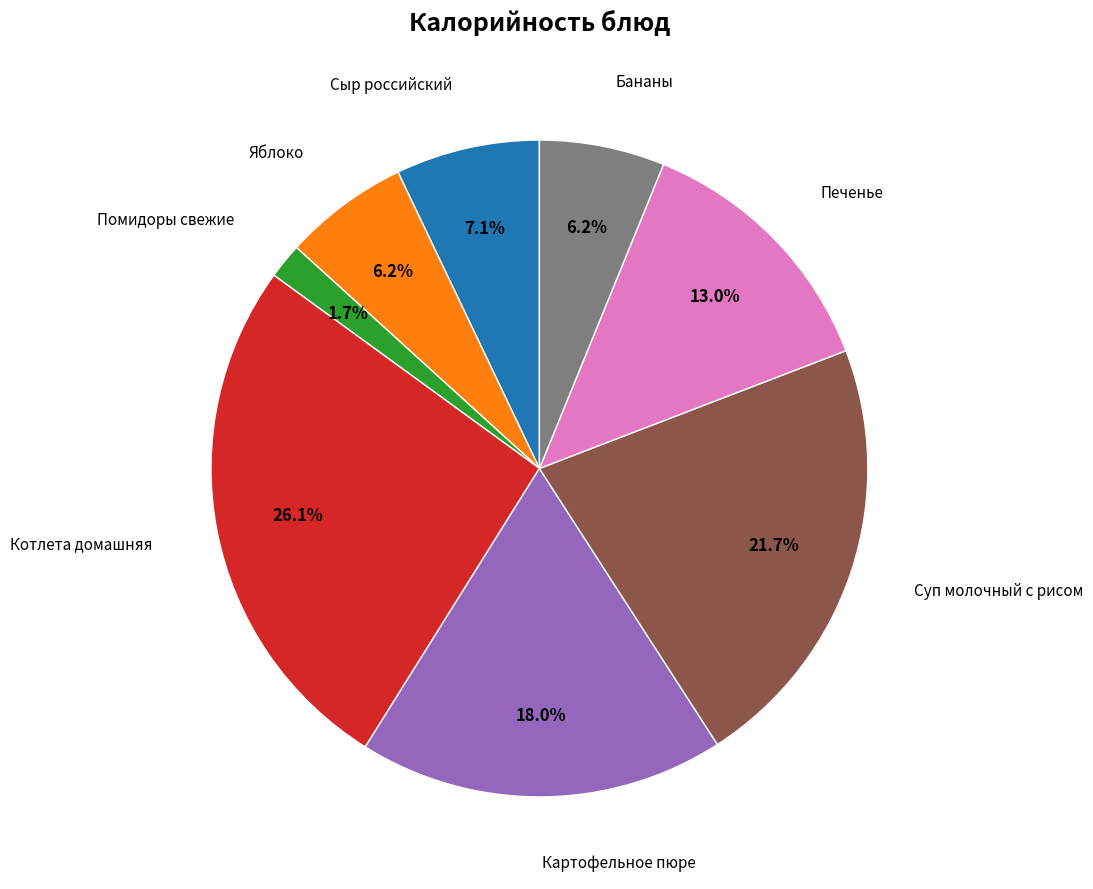

Is there a majority slice in this chart?

No